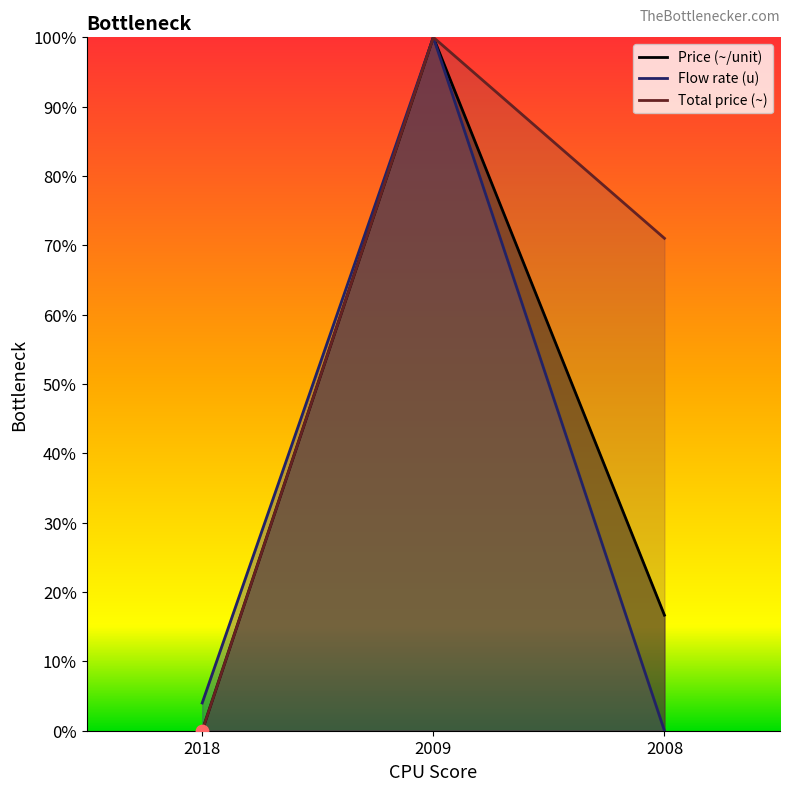

What are all the series names shown in the legend?

Price (~/unit), Flow rate (u), Total price (~)